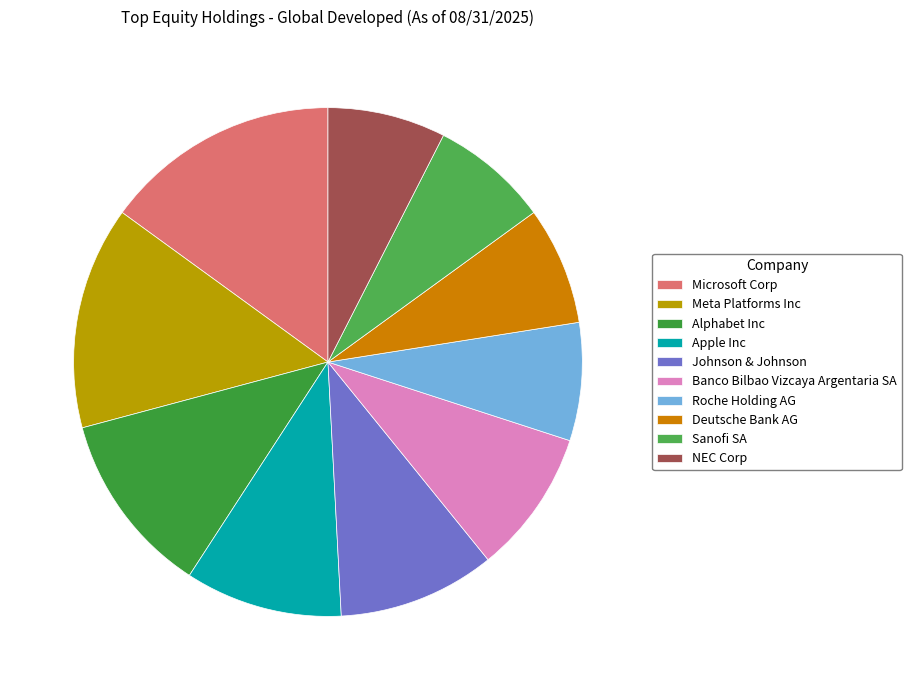

What is the change in value from Johnson & Johnson to Banco Bilbao Vizcaya Argentaria SA?

-0.1